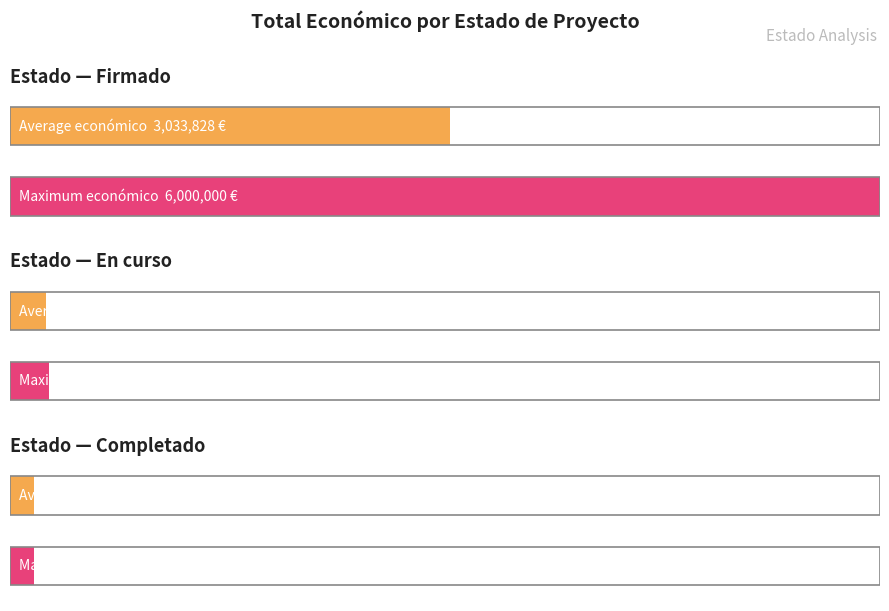

What is the average value?

1620419